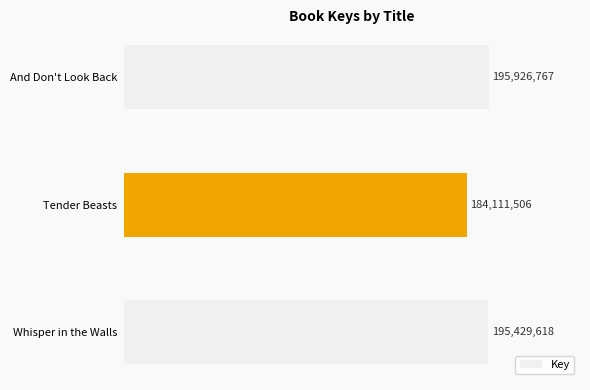

List the labels in order of value, largest first.

And Don't Look Back, Whisper in the Walls, Tender Beasts